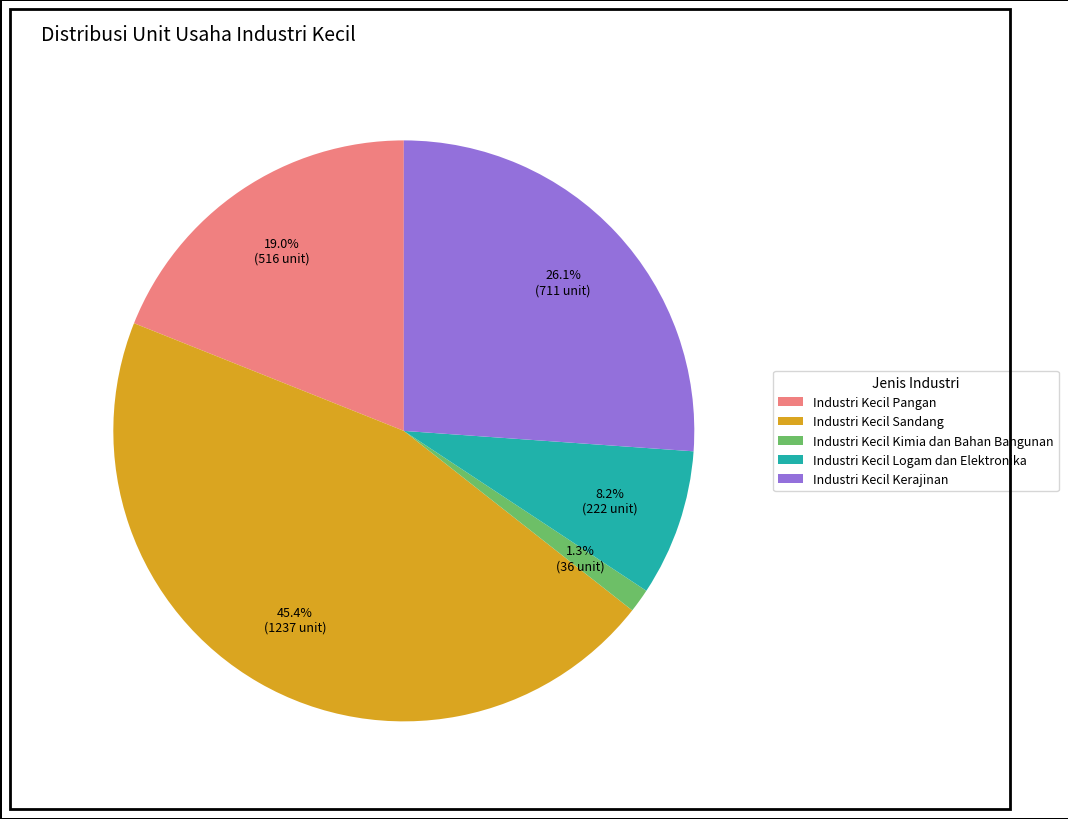

How many slices are in this pie chart?

5